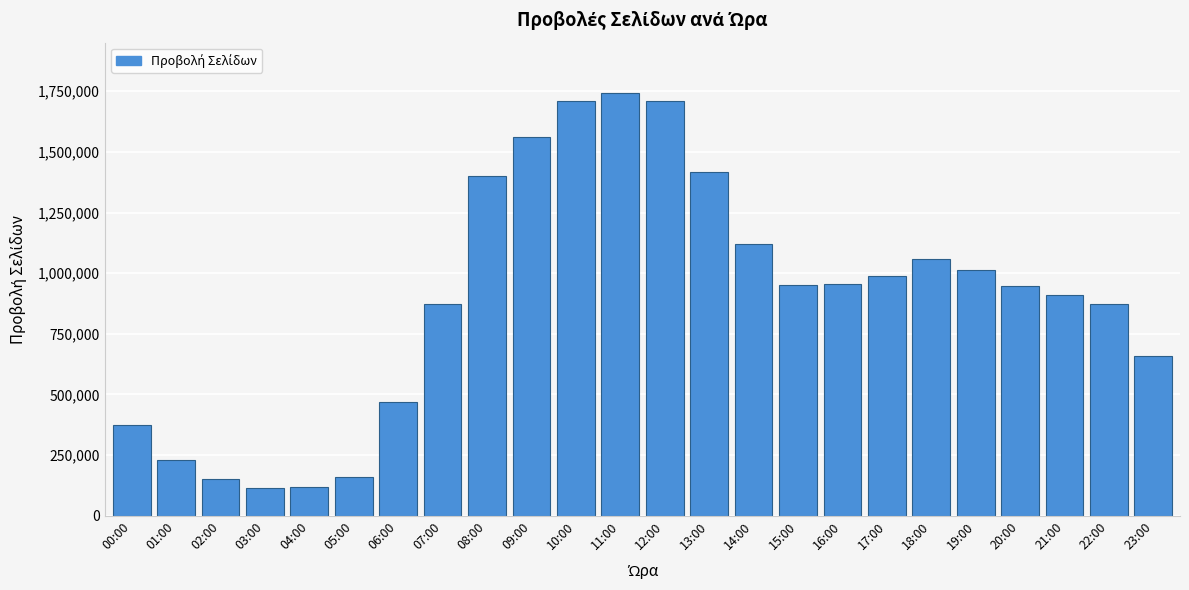

True or false: the data shows 229803 at 01:00.

True